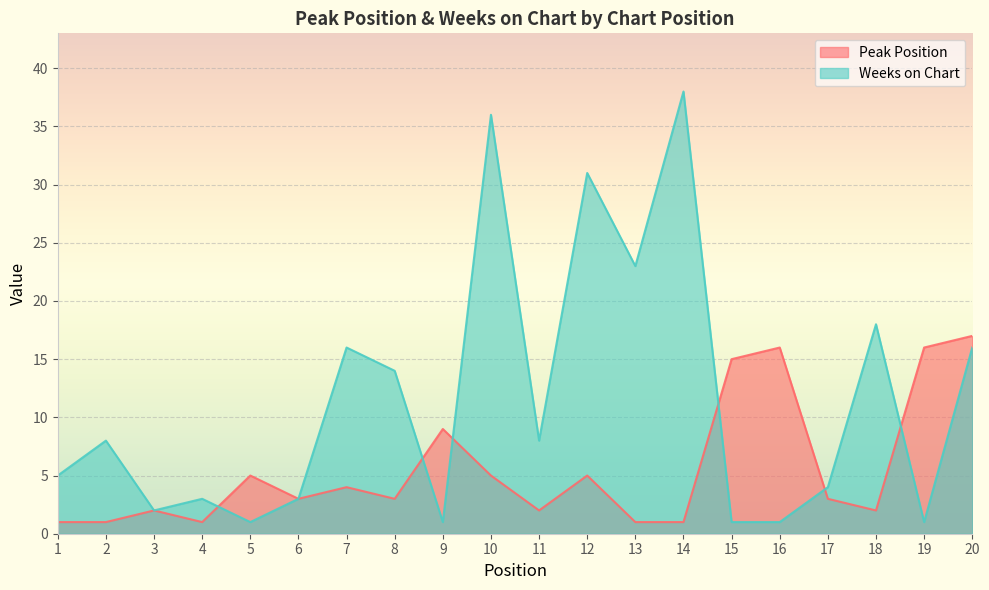

True or false: Peak Position has a value of 2 at 18.

True